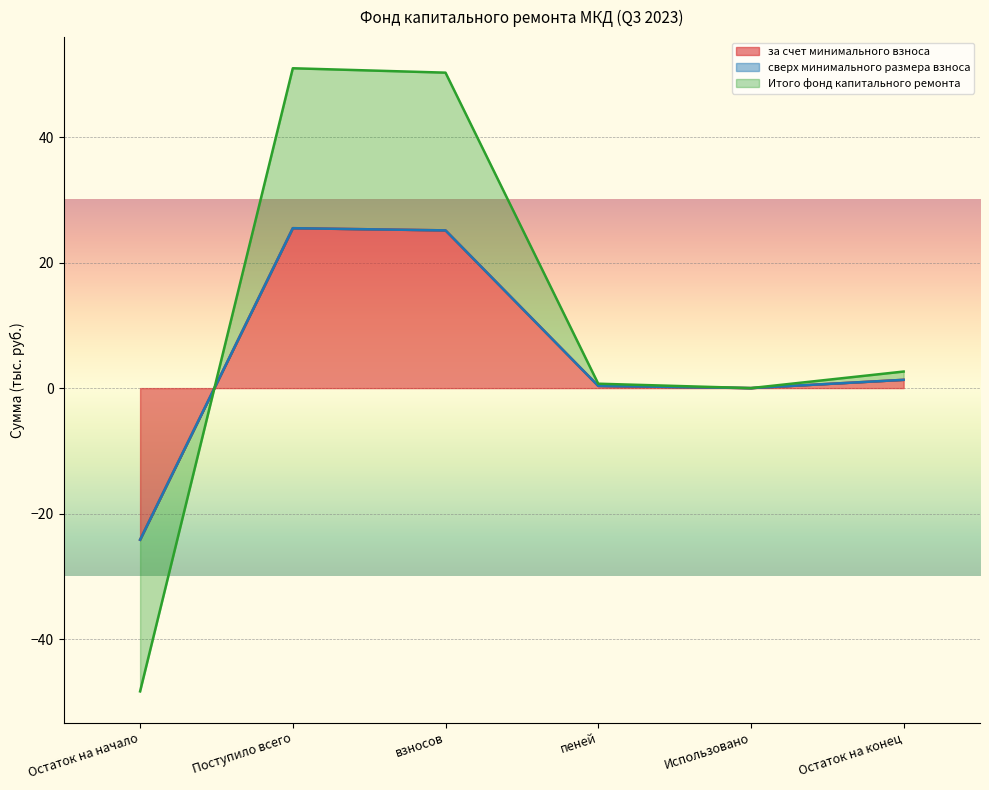

How many values in Итого фонд капитального ремонта are below zero?

1